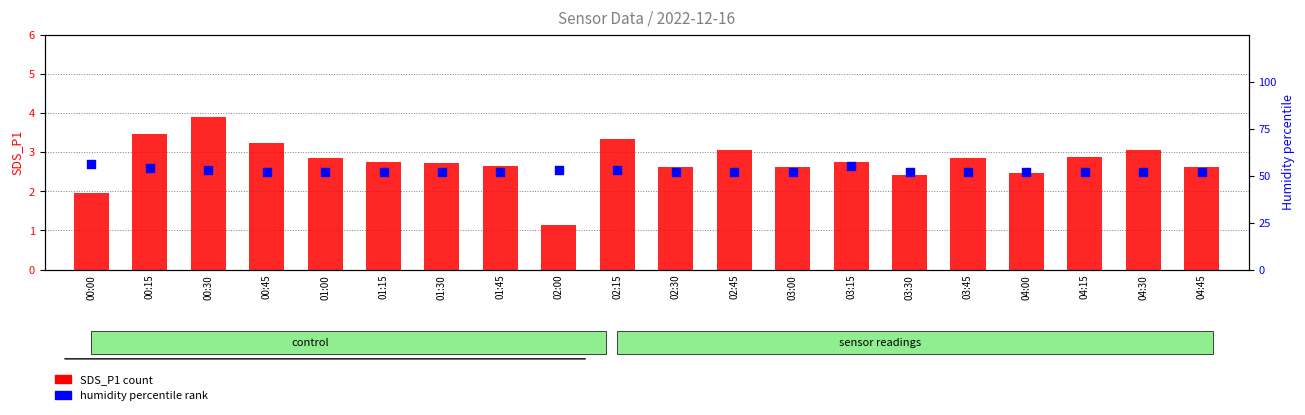

Which series reaches the maximum Y coordinate?

Humidity (percentile)